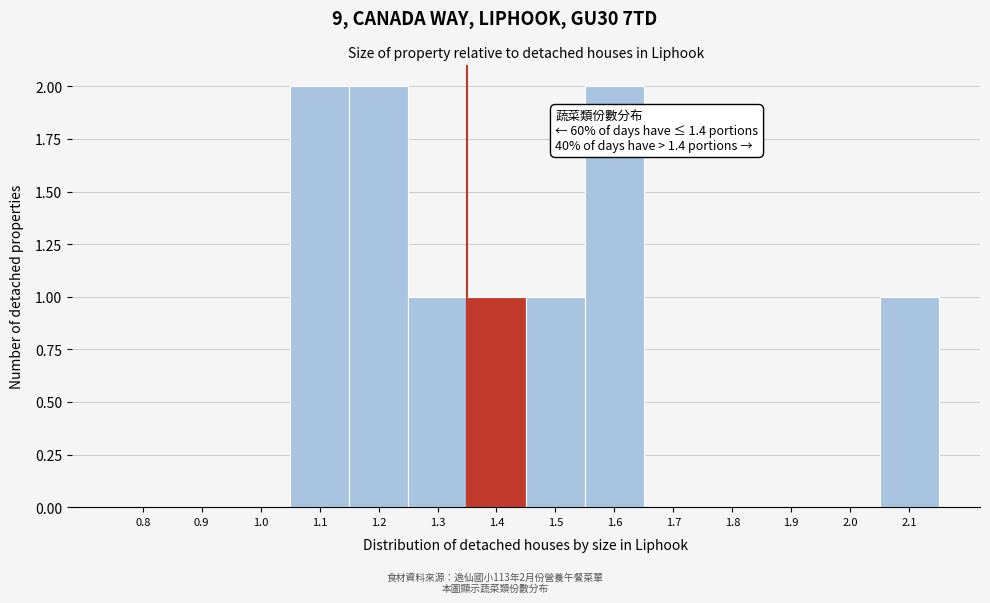

Reading right to left, transcribe all the data shown in this chart.

2.1=1	2.0=0	1.9=0	1.8=0	1.7=0	1.6=2	1.5=1	1.4=1	1.3=1	1.2=2	1.1=2	1.0=0	0.9=0	0.8=0